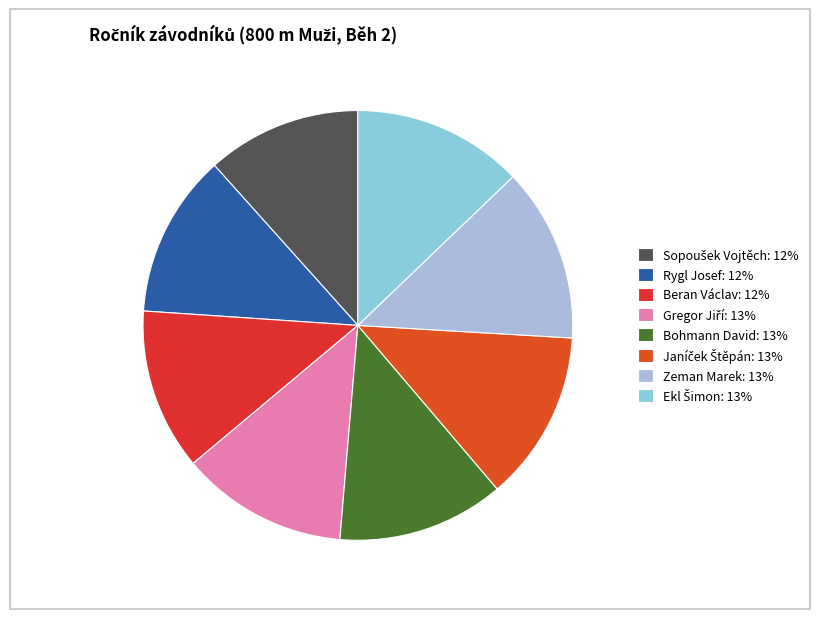

Does any single category account for the majority?

No